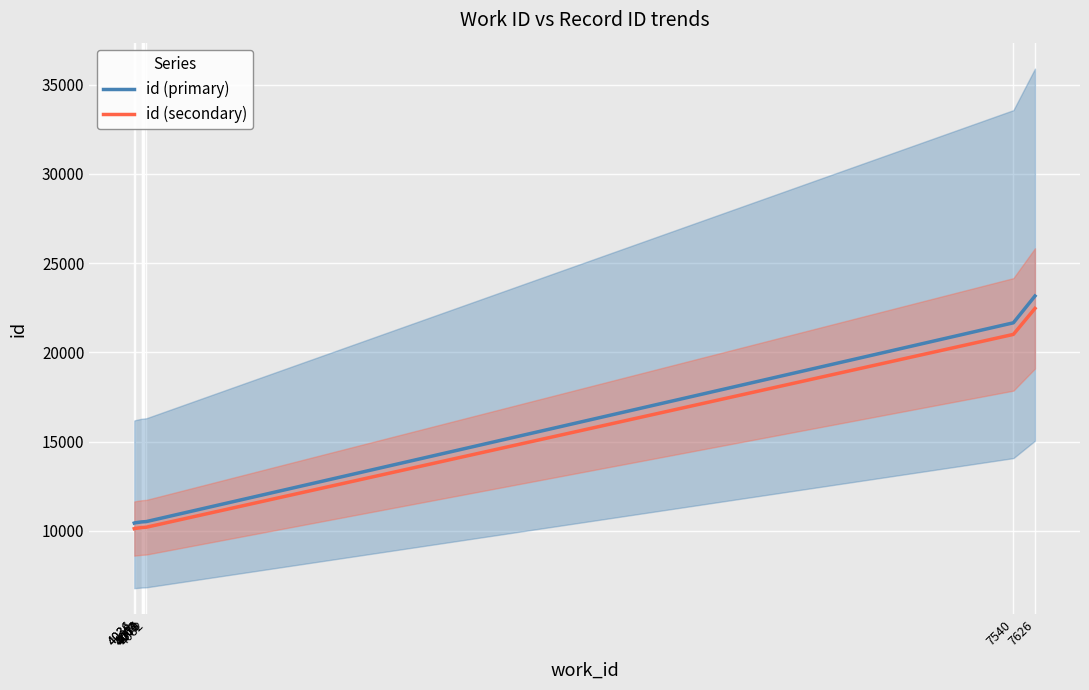

The value of id (primary) at 4067 is 10510.0. True or false?

True